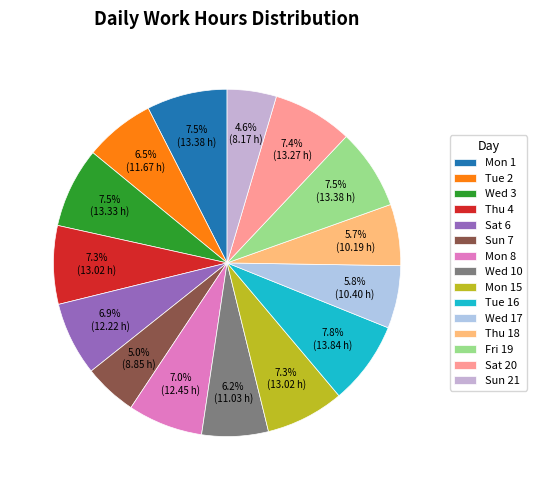

What percentage is the Wed 17 slice, to the nearest percent?

6%